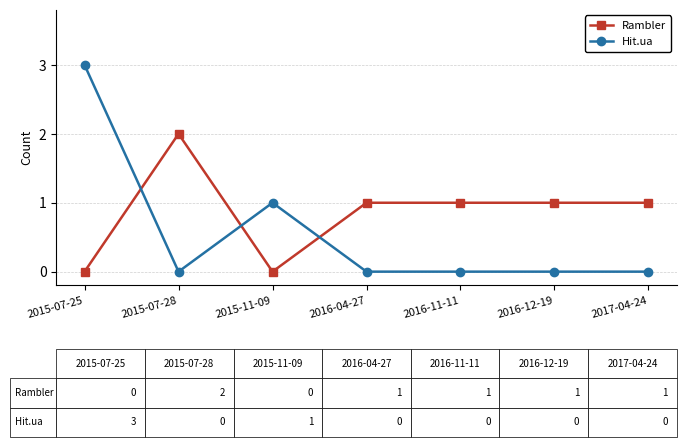

At which category is the sum across all series the highest?

2015-07-25